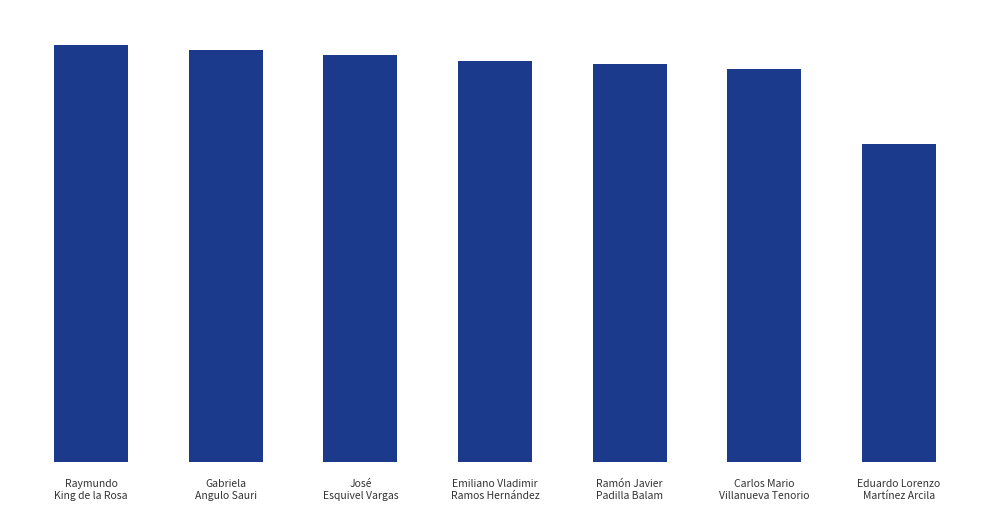

What is the ratio of the value at Ramón Javier
Padilla Balam to the value at Carlos Mario
Villanueva Tenorio?

1.0